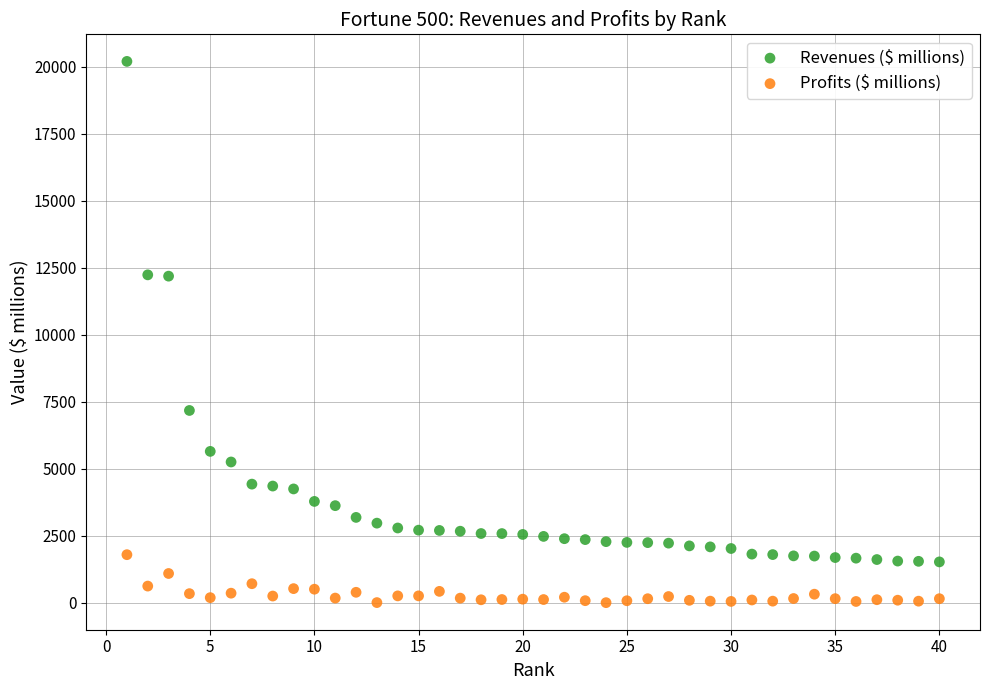

What are all the series names shown in the legend?

Revenues ($ millions), Profits ($ millions)